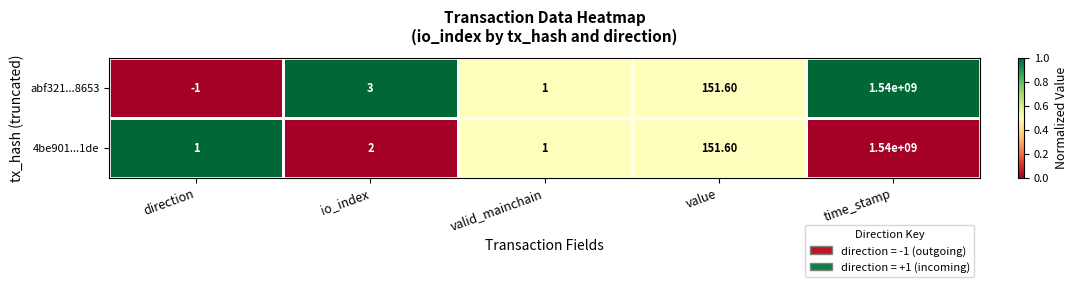

At how many categories does at least one series exceed 0?

5